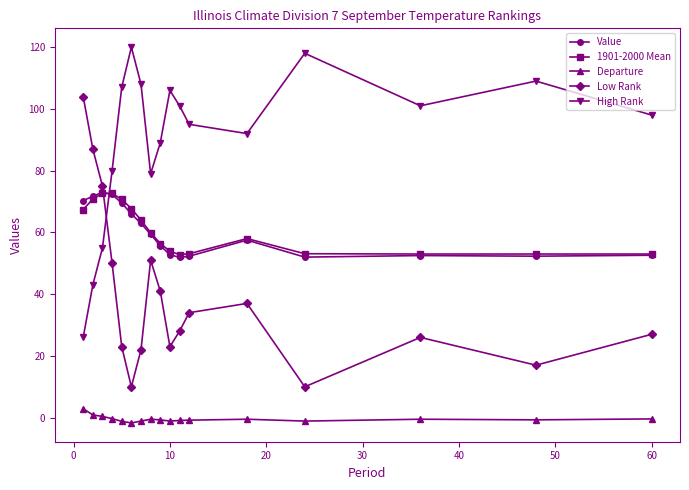

What is the maximum value for 1901-2000 Mean?

72.6